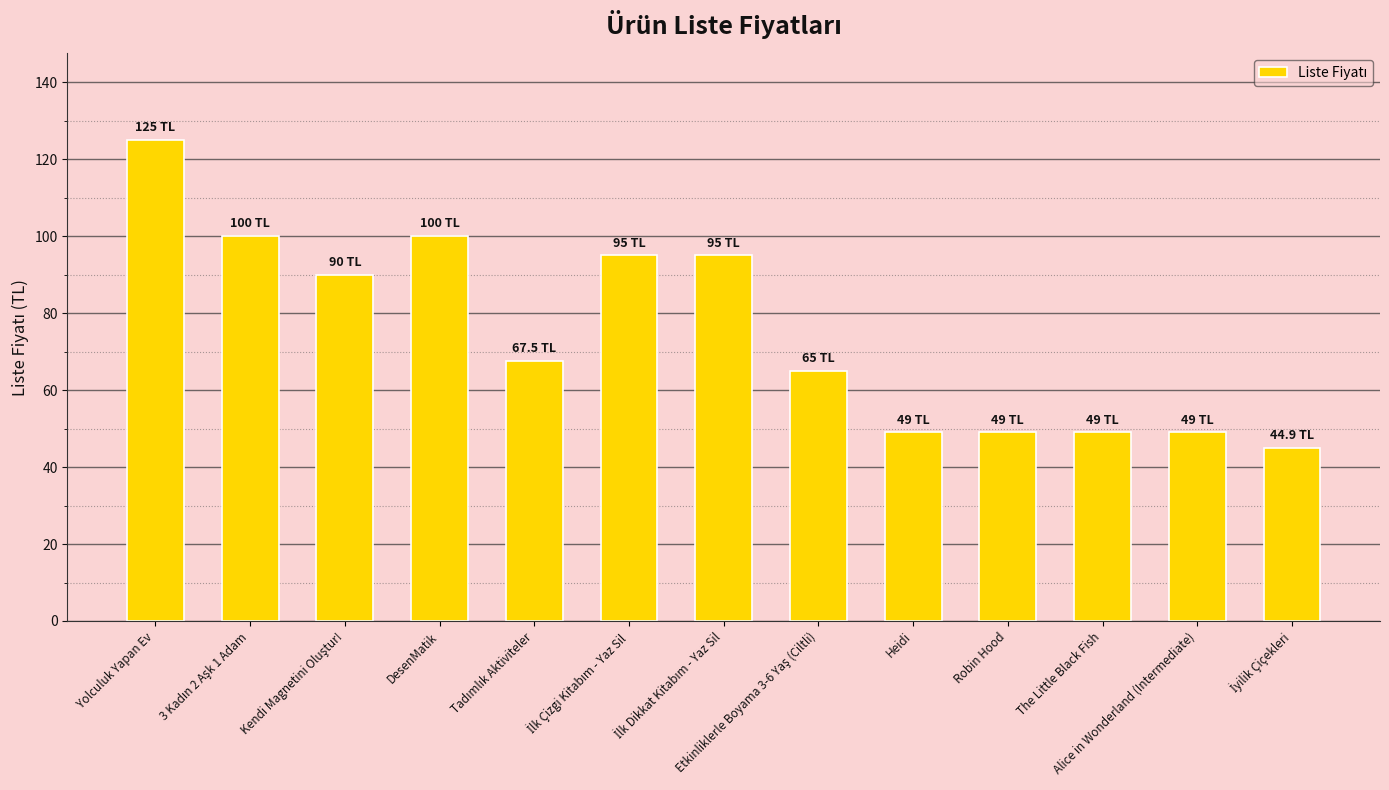

Approximately how many times larger is the value at Alice in Wonderland (Intermediate) compared to Yolculuk Yapan Ev?

0.4